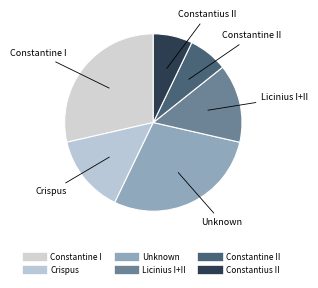

The Crispus slice represents 1% of the pie. True or false?

False